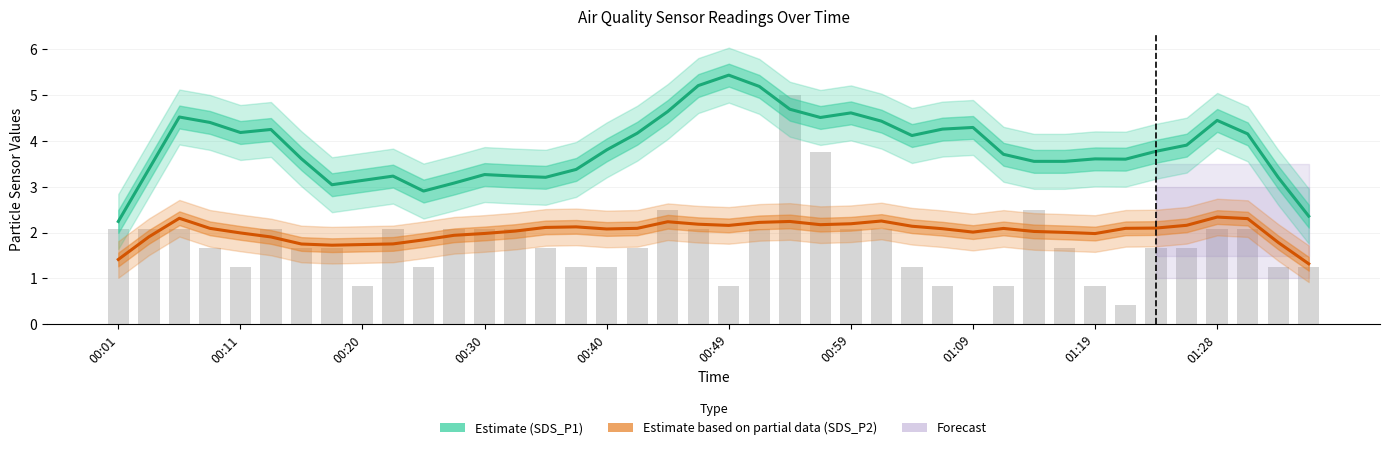

What is the difference between the maximum and minimum values in the Estimate based on partial data (SDS_P2) series?

1.0